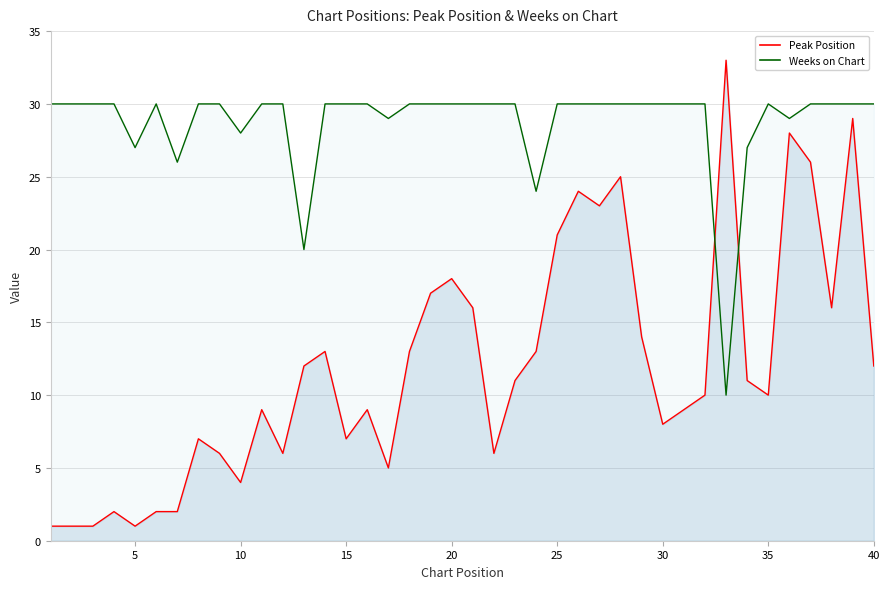

Which series changed the most between 15 and 32?

Peak Position